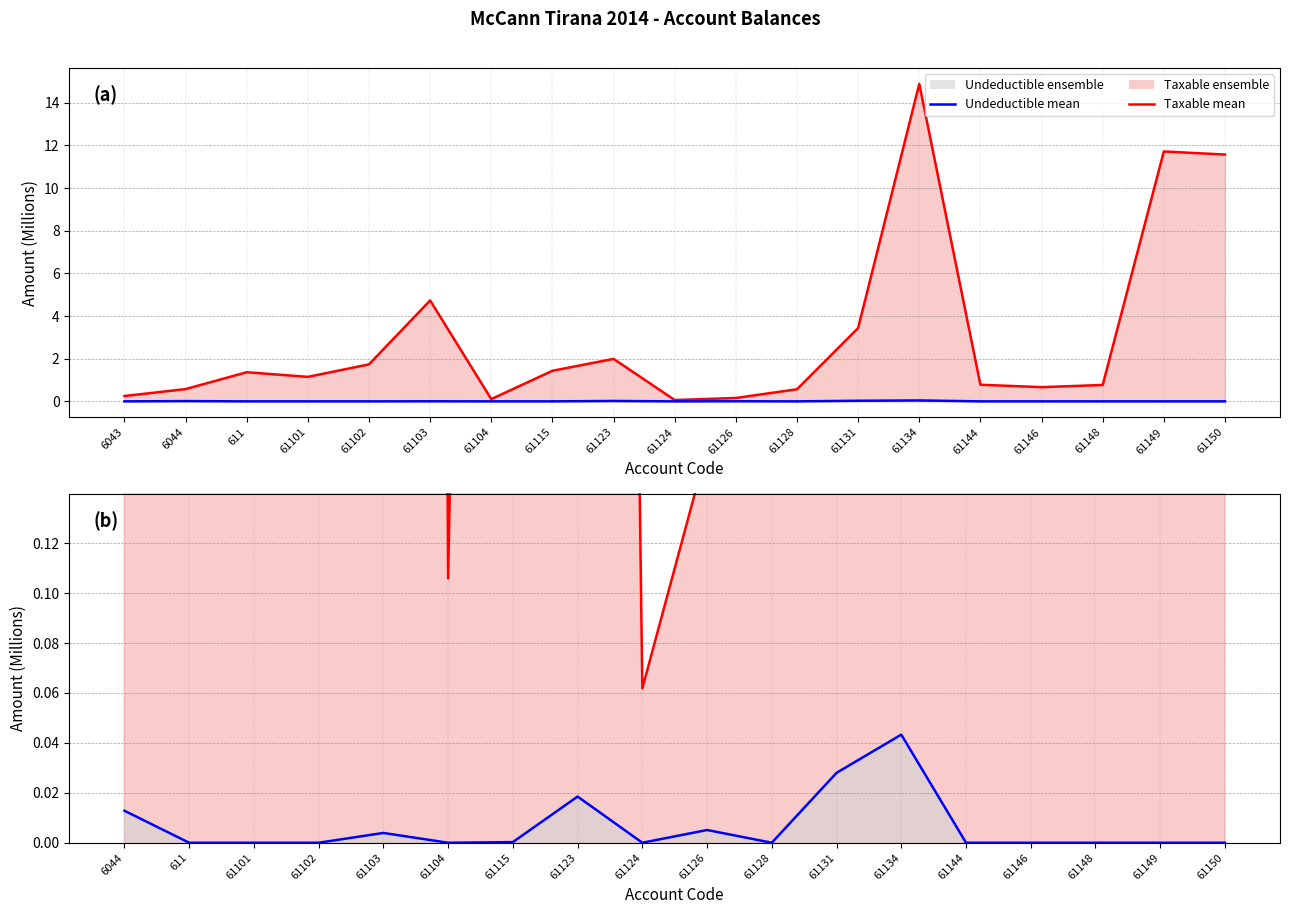

List the series in order of their overall mean, lowest first.

Undeductible mean, Taxable mean